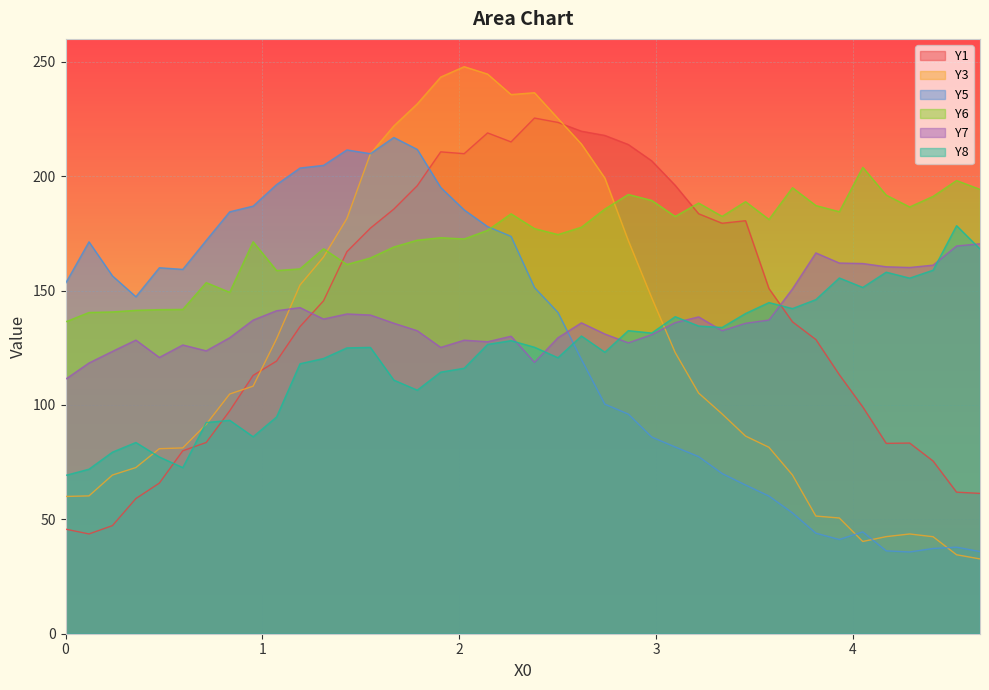

Reading left to right, what are all the values shown in this chart?

Y1: 45.7	43.6	47.3	59.1	65.8	80.0	83.6	97.4	112.9	119.2	134.2	145.5	167.0	177.3	185.6	195.8	210.6	209.8	218.9	215.0	225.4	223.5	219.7	217.8	213.8	206.7	196.0	183.6	179.4	180.5	150.9	136.3	128.6	113.2	99.1	83.2	83.3	75.5	61.9	61.3
Y3: 60.0	60.2	69.4	72.6	80.9	81.2	91.5	104.8	108.2	128.9	152.4	164.6	181.5	209.8	221.9	231.6	243.3	247.9	244.6	235.7	236.5	225.2	214.1	199.2	171.9	146.8	122.9	105.2	96.1	86.4	81.5	69.4	51.4	50.6	40.3	42.4	43.6	42.4	34.5	32.7
Y5: 153.1	171.3	156.4	147.3	160.0	159.3	171.9	184.4	186.9	196.3	203.6	204.7	211.5	209.8	216.9	211.7	195.1	185.3	178.0	173.7	151.3	140.4	119.9	100.3	96.0	86.0	81.6	77.4	70.0	65.0	60.2	52.8	43.9	41.2	44.5	36.2	35.7	37.3	37.8	35.9
Y6: 136.3	140.4	140.7	141.4	141.7	141.8	153.5	149.2	171.3	158.7	159.5	168.3	161.4	164.2	169.0	172.0	173.1	172.6	176.3	183.6	177.1	174.5	177.7	185.6	192.0	189.4	182.4	188.3	182.4	188.9	181.1	195.0	187.2	184.5	203.9	191.7	186.5	191.2	198.1	194.2
Y7: 111.2	118.3	123.4	128.4	120.8	126.2	123.7	129.4	137.1	141.2	142.6	137.6	139.8	139.3	135.7	132.4	125.2	128.3	127.6	130.0	118.6	129.4	135.9	131.0	127.2	130.7	136.0	138.5	132.5	135.7	137.1	150.7	166.5	162.0	161.8	160.4	160.1	161.1	169.5	170.4
Y8: 69.2	71.9	79.4	83.6	77.3	72.6	92.3	93.3	86.1	94.8	118.0	120.3	124.9	125.2	110.9	106.5	114.3	116.0	126.5	128.1	125.2	120.6	130.1	123.1	132.5	131.4	138.6	134.5	133.9	140.0	144.8	142.1	146.0	155.5	151.4	158.0	155.4	158.9	178.4	168.2